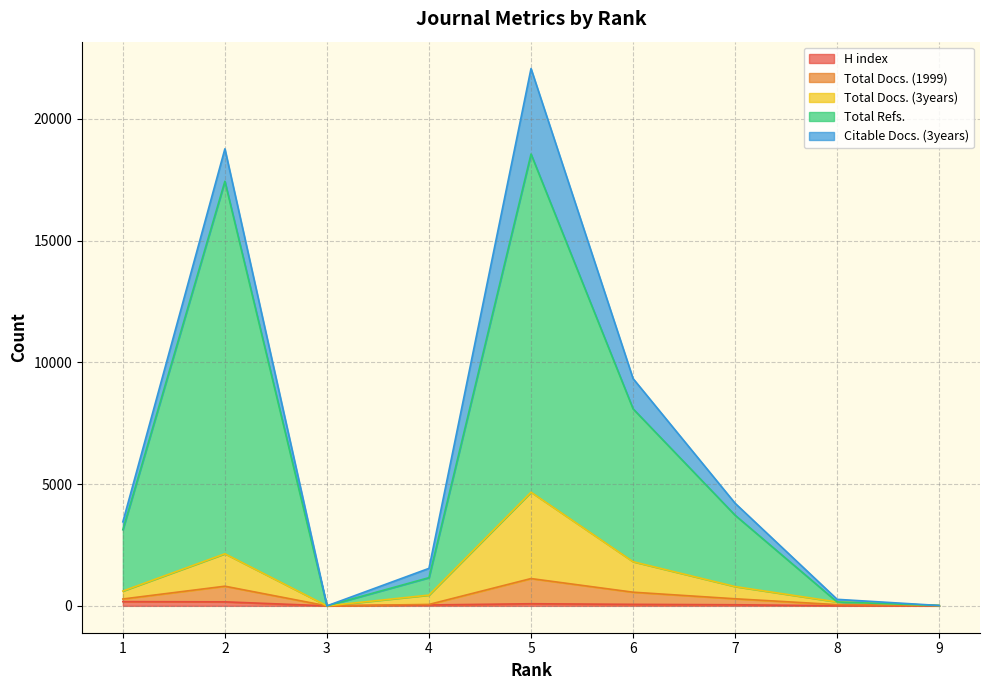

Does the chart have visible grid lines?

Yes